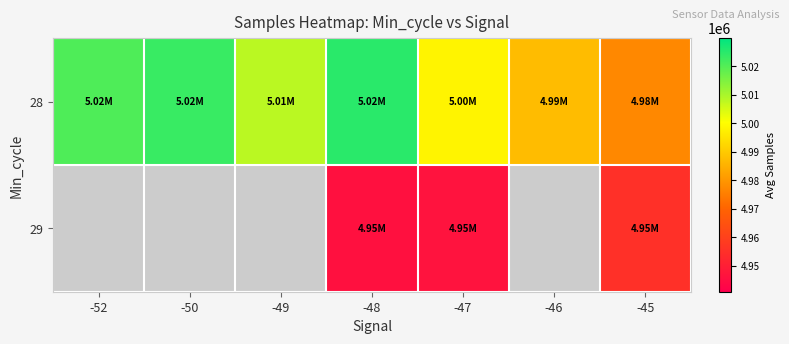

Which series has the largest total across all categories?

28